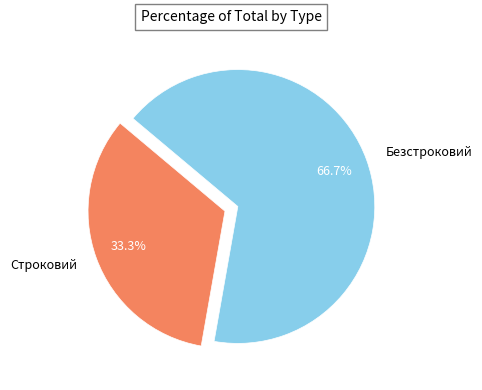

Is it true that Строковий is 33% of the pie?

True